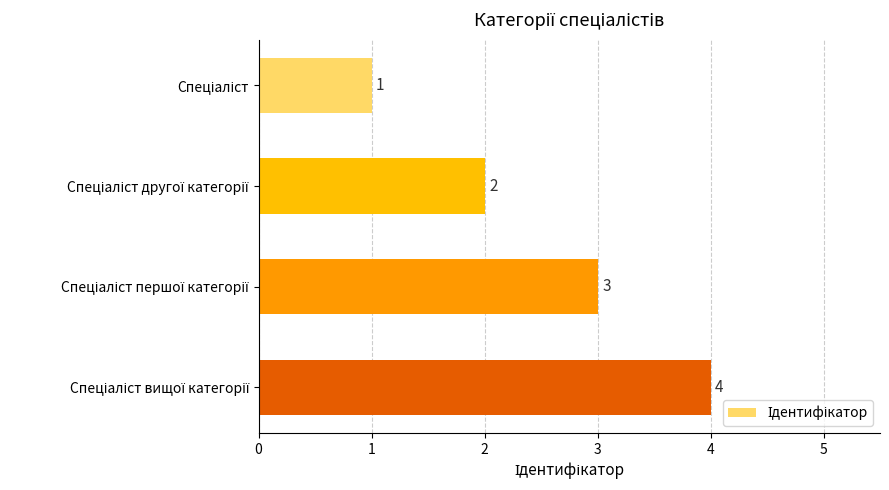

What is the greatest value displayed?

4